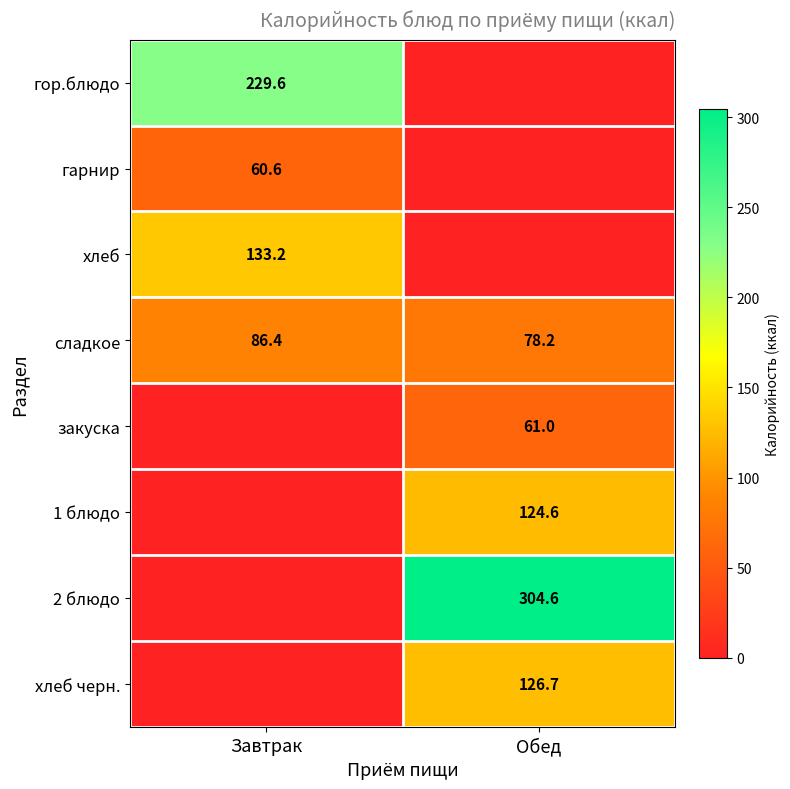

What is the difference between the сладкое values at Обед and Завтрак?

8.2